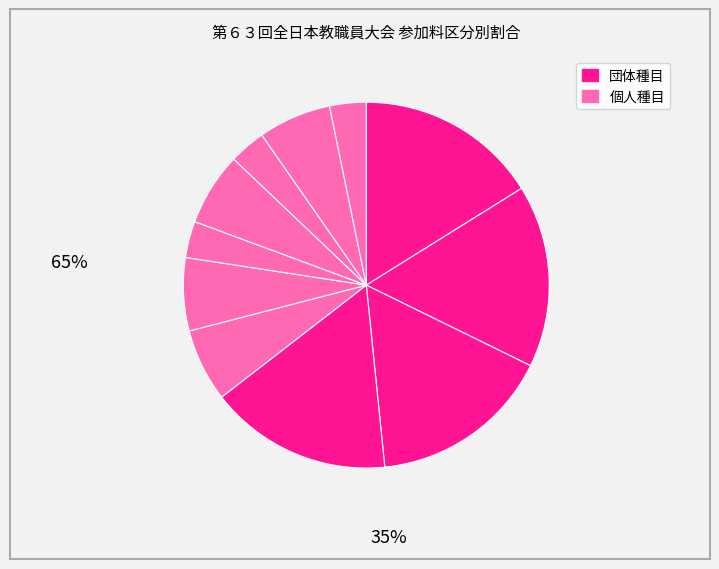

How many segments does this pie chart have?

11